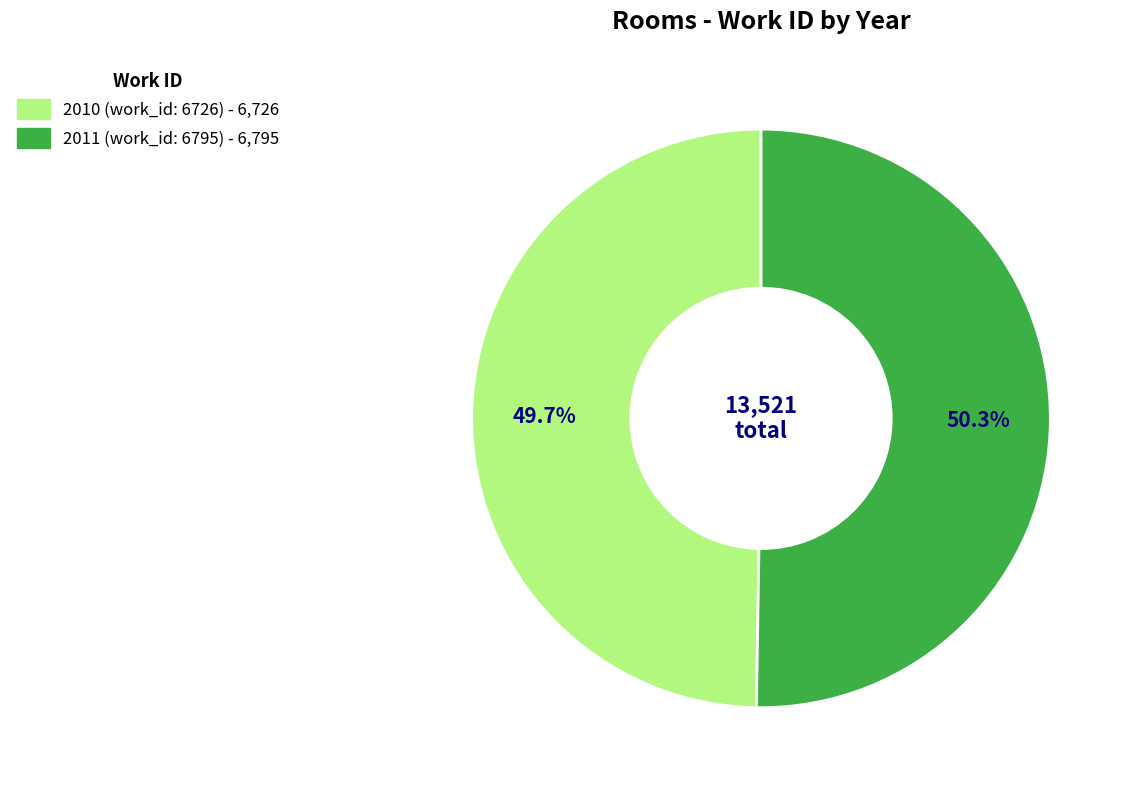

What percentage is the 2011 (work_id: 6795) slice, to the nearest percent?

50%